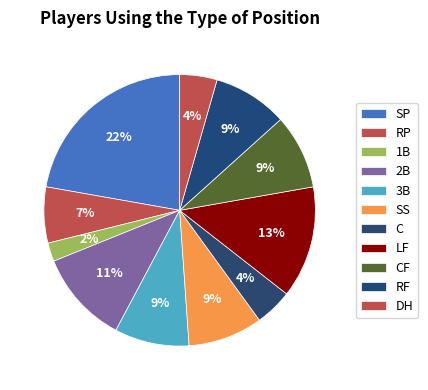

To the nearest percent, what is the average slice percentage?

9%